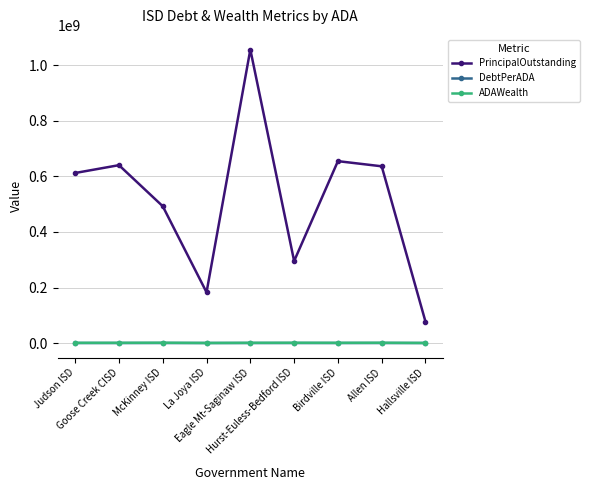

Where is the first local minimum for PrincipalOutstanding?

La Joya ISD